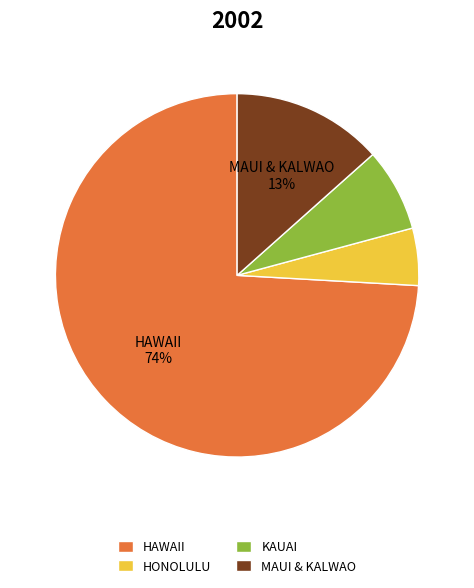

To the nearest percent, what is the average slice percentage?

25%